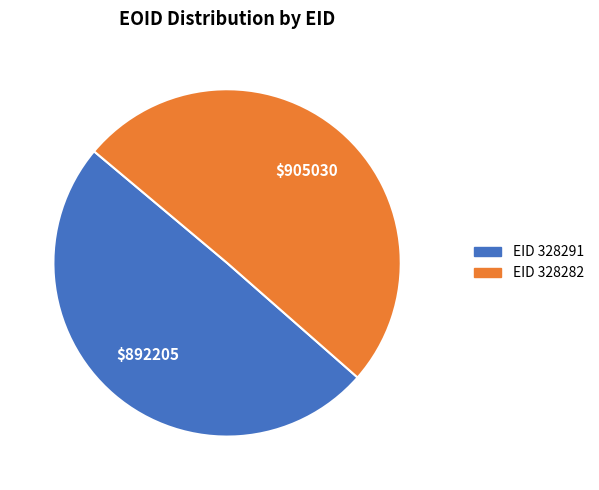

How many slices are in this pie chart?

2